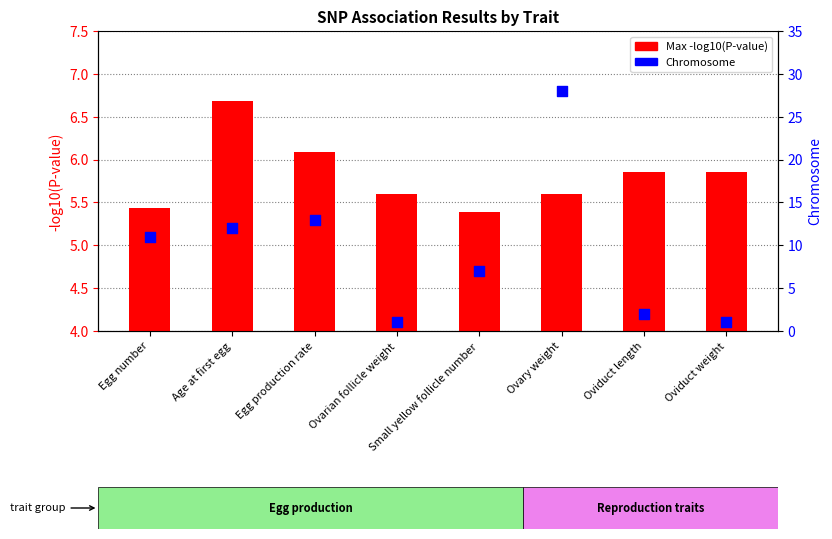

Which series has the widest spread of Y values?

Chromosome